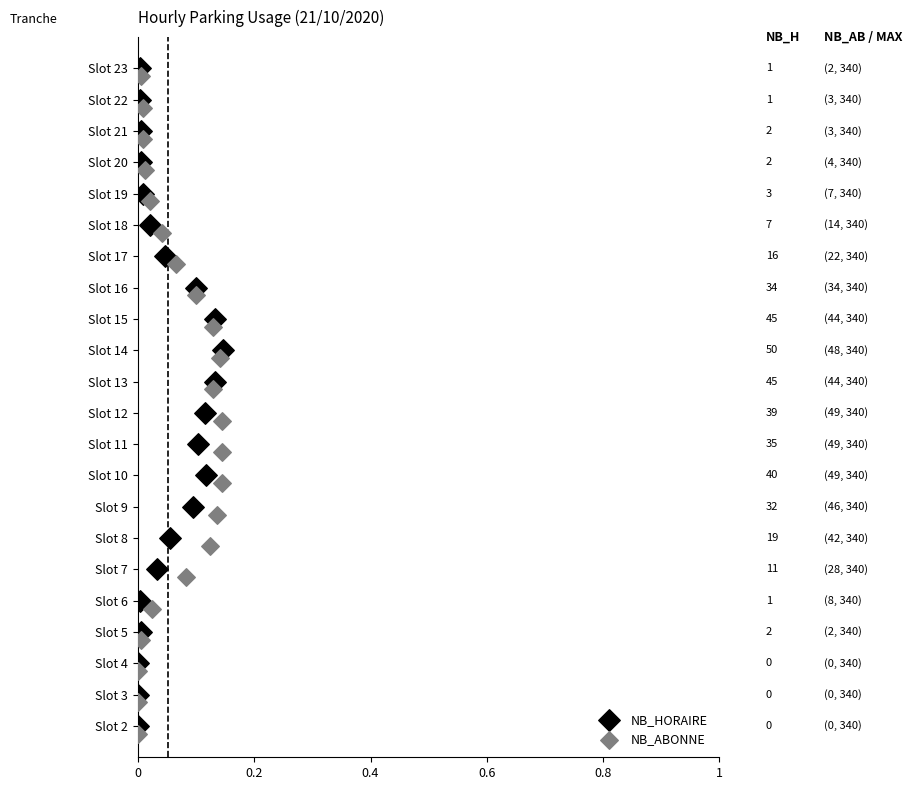

What are all the series names shown in the legend?

NB_HORAIRE, NB_ABONNE